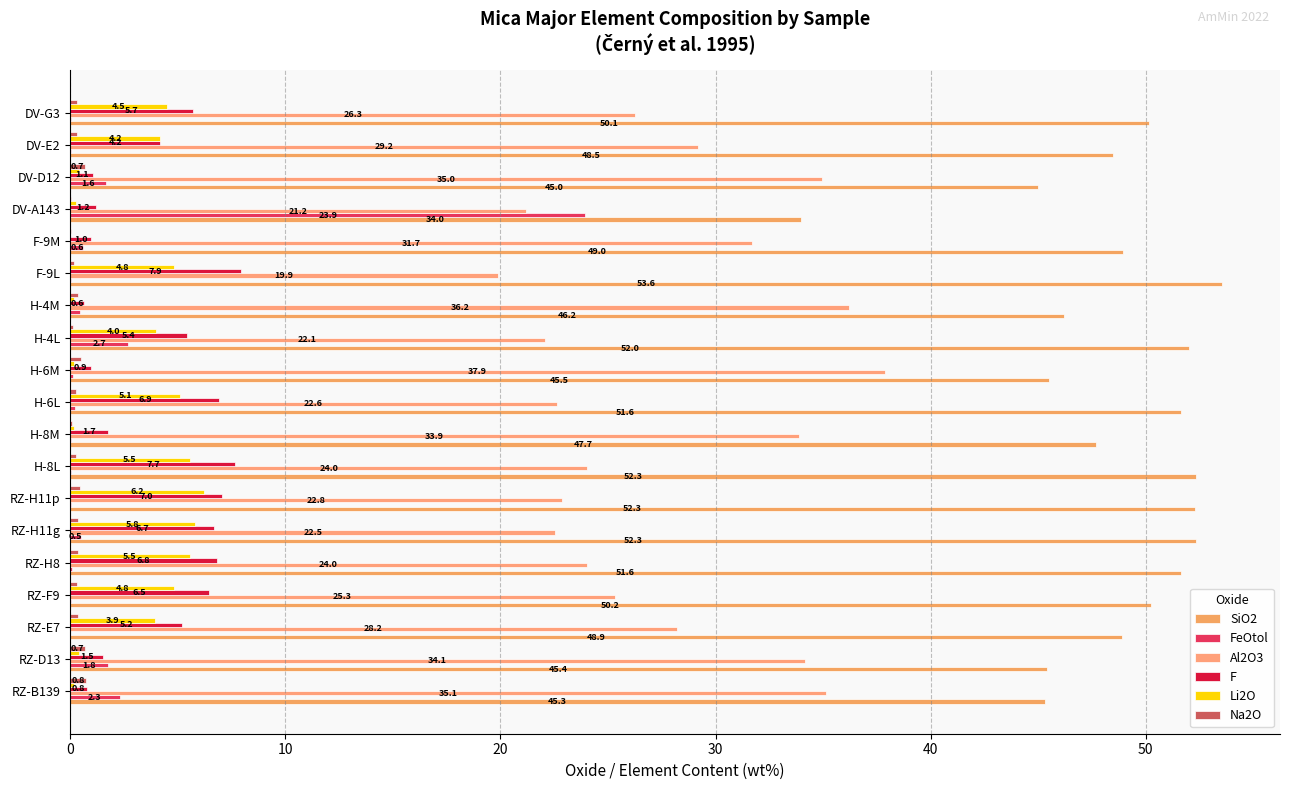

How many distinct data groups are displayed?

6